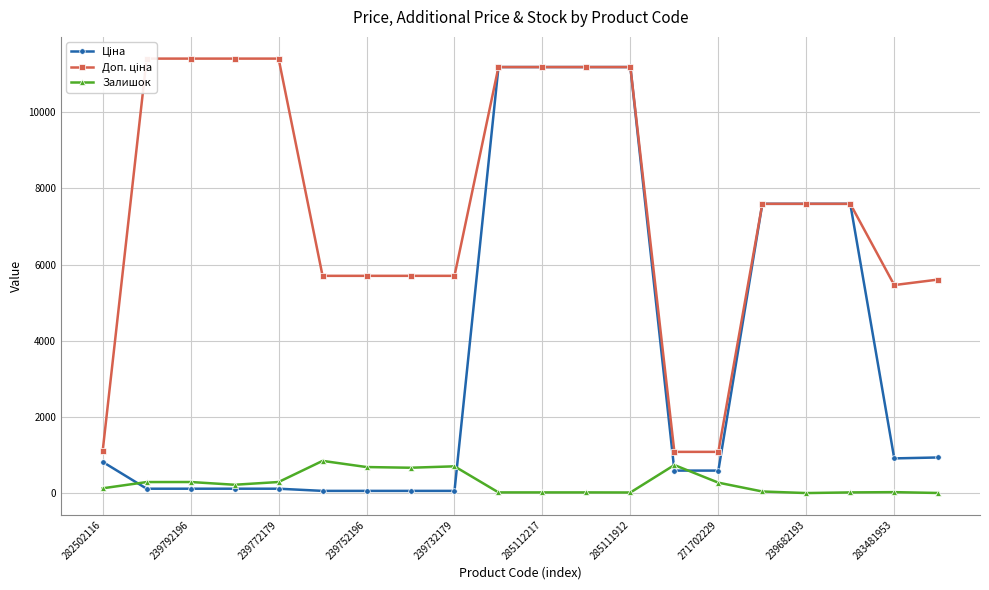

List the series in order of their peak value, highest first.

Доп. ціна, Ціна, Залишок